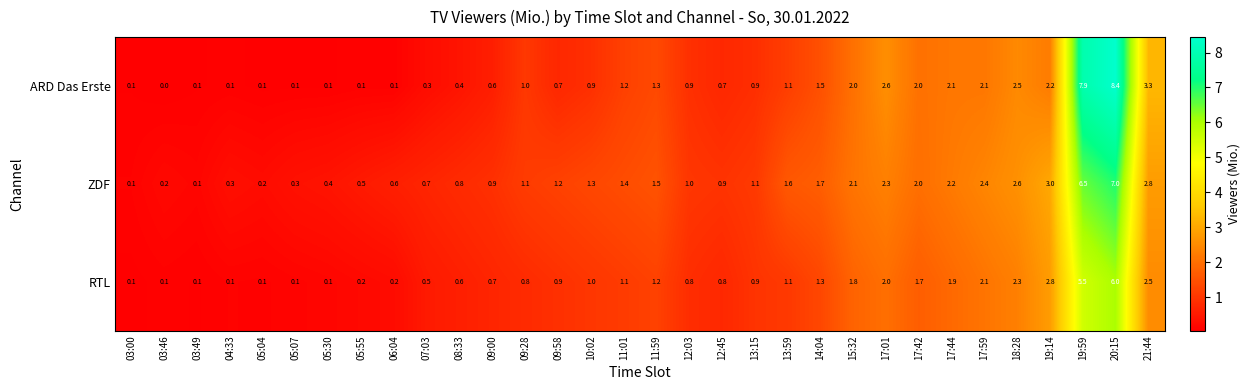

The value of RTL at 09:58 is 0.4. True or false?

False